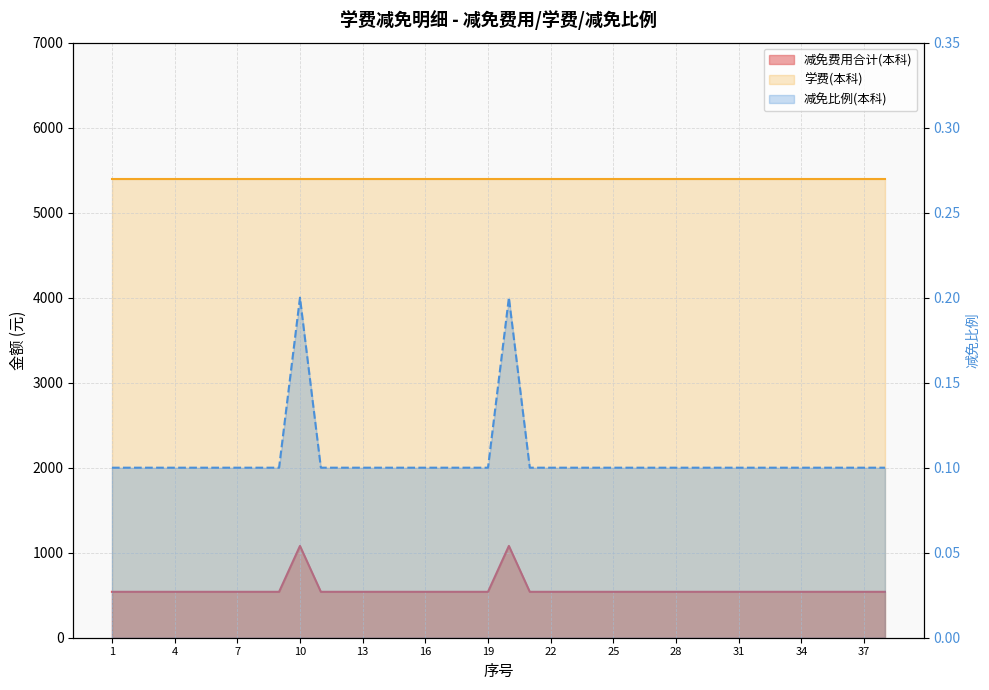

True or false: 减免费用合计(本科) and 减免比例(本科) intersect in this chart.

False